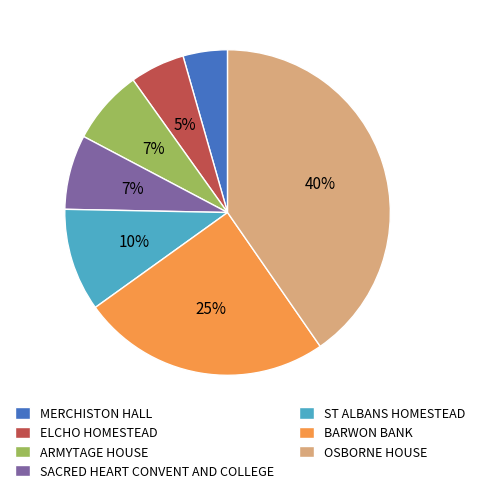

How many segments does this pie chart have?

7